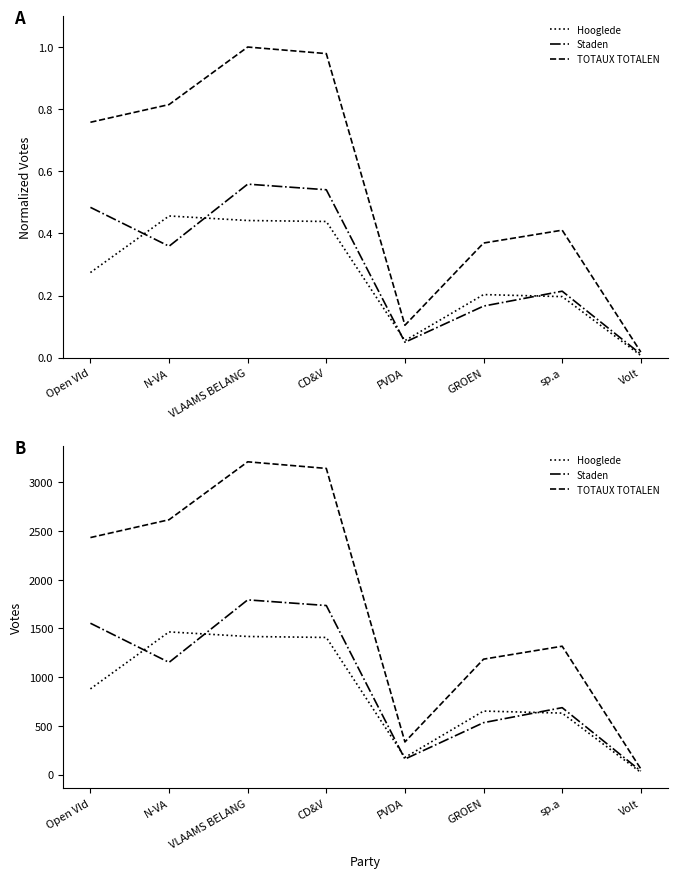

At which label does Hooglede first exceed 880?

N-VA